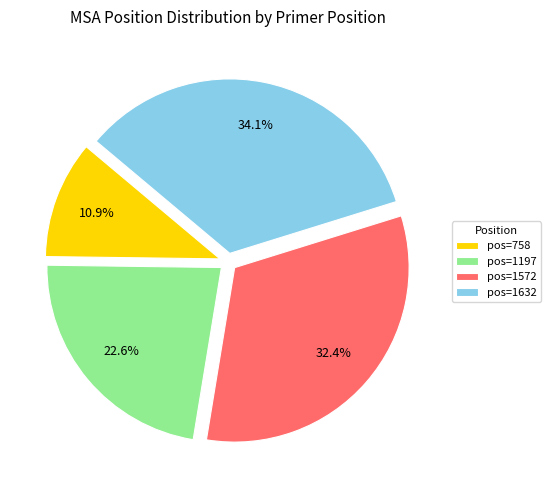

What is the smallest slice in the pie chart?

pos=758